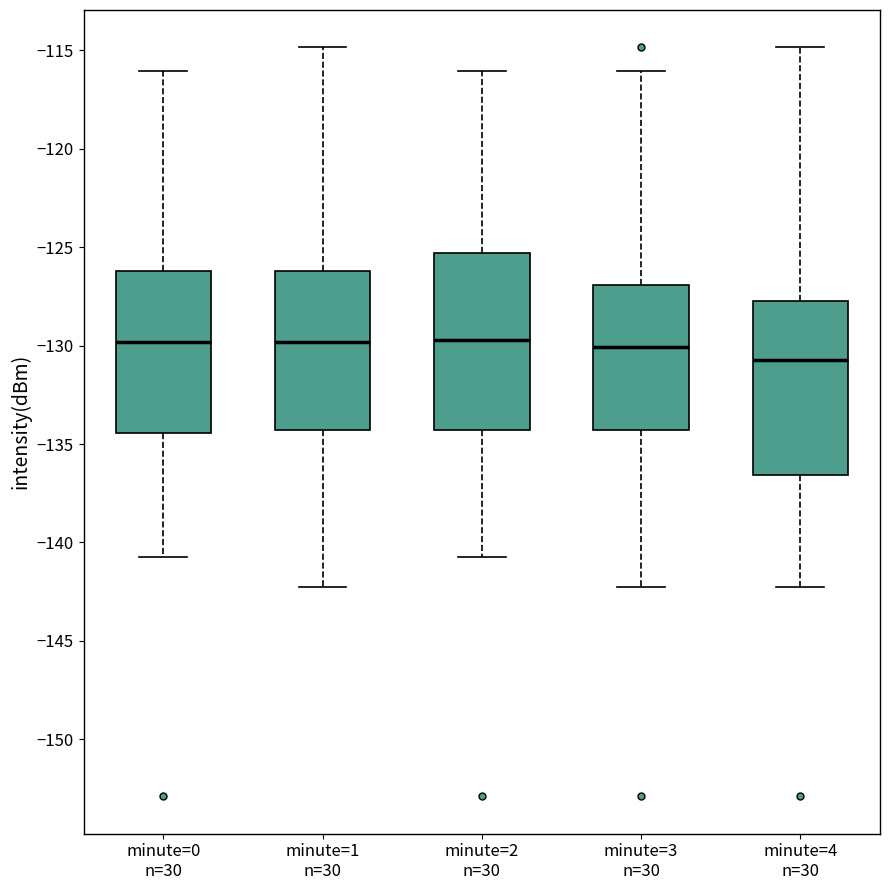

Reading left to right, transcribe this box plot: for each box, give where its median line is, the range the box spans, and where its two whiskers end, as read against the y-axis. The values are not printed on the chart, so give them approximately, as read against the axis.

minute=0 n=30: median -130.0, box -134.5 to -126.0, whiskers -140.5 to -116.0
minute=1 n=30: median -130.0, box -134.5 to -126.0, whiskers -142.5 to -115.0
minute=2 n=30: median -129.5, box -134.5 to -125.5, whiskers -140.5 to -116.0
minute=3 n=30: median -130.0, box -134.5 to -127.0, whiskers -142.5 to -116.0
minute=4 n=30: median -130.5, box -136.5 to -127.5, whiskers -142.5 to -115.0